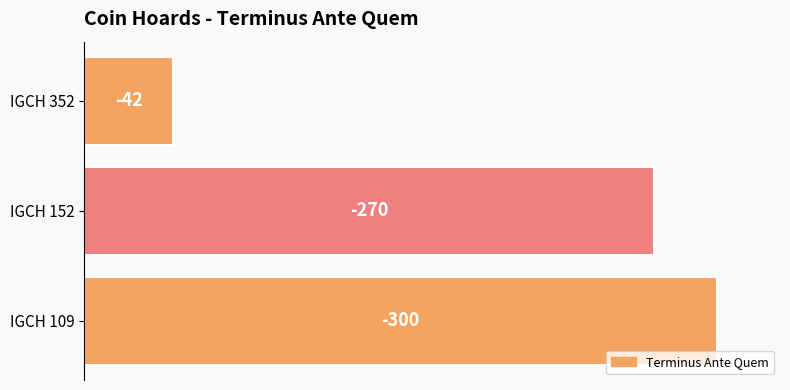

How many bars are there in total?

3